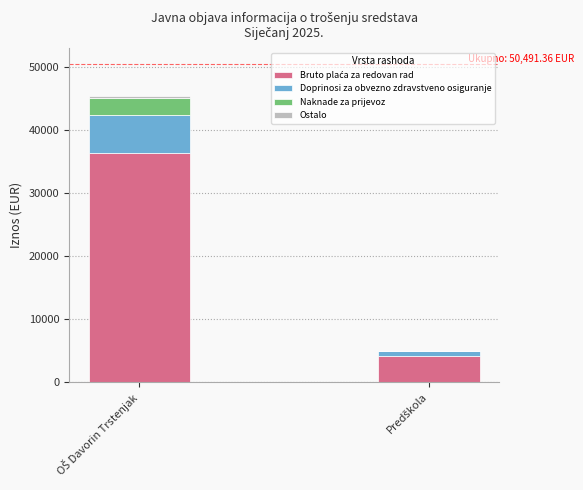

Does the chart contain stacked bars?

Yes